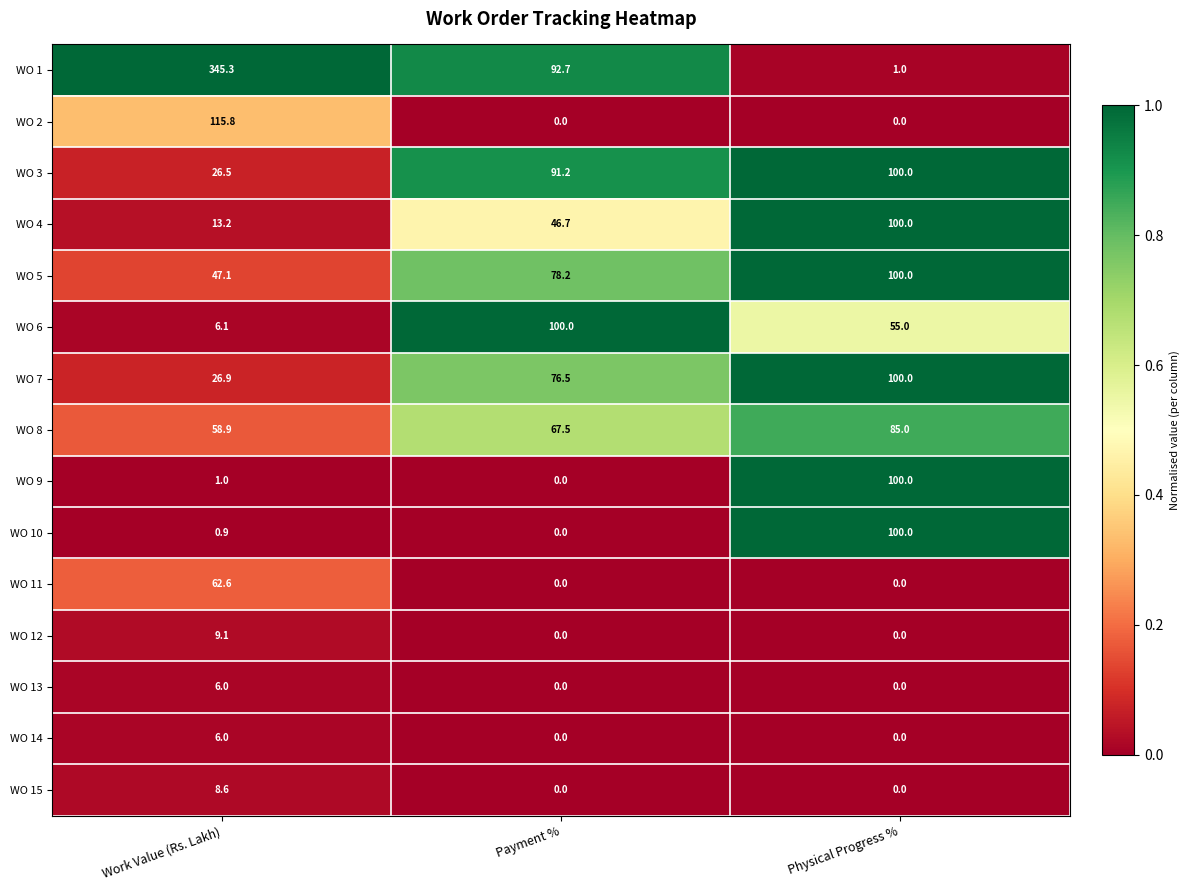

Which label corresponds to the largest value in the chart?

Work Value (Rs. Lakh)